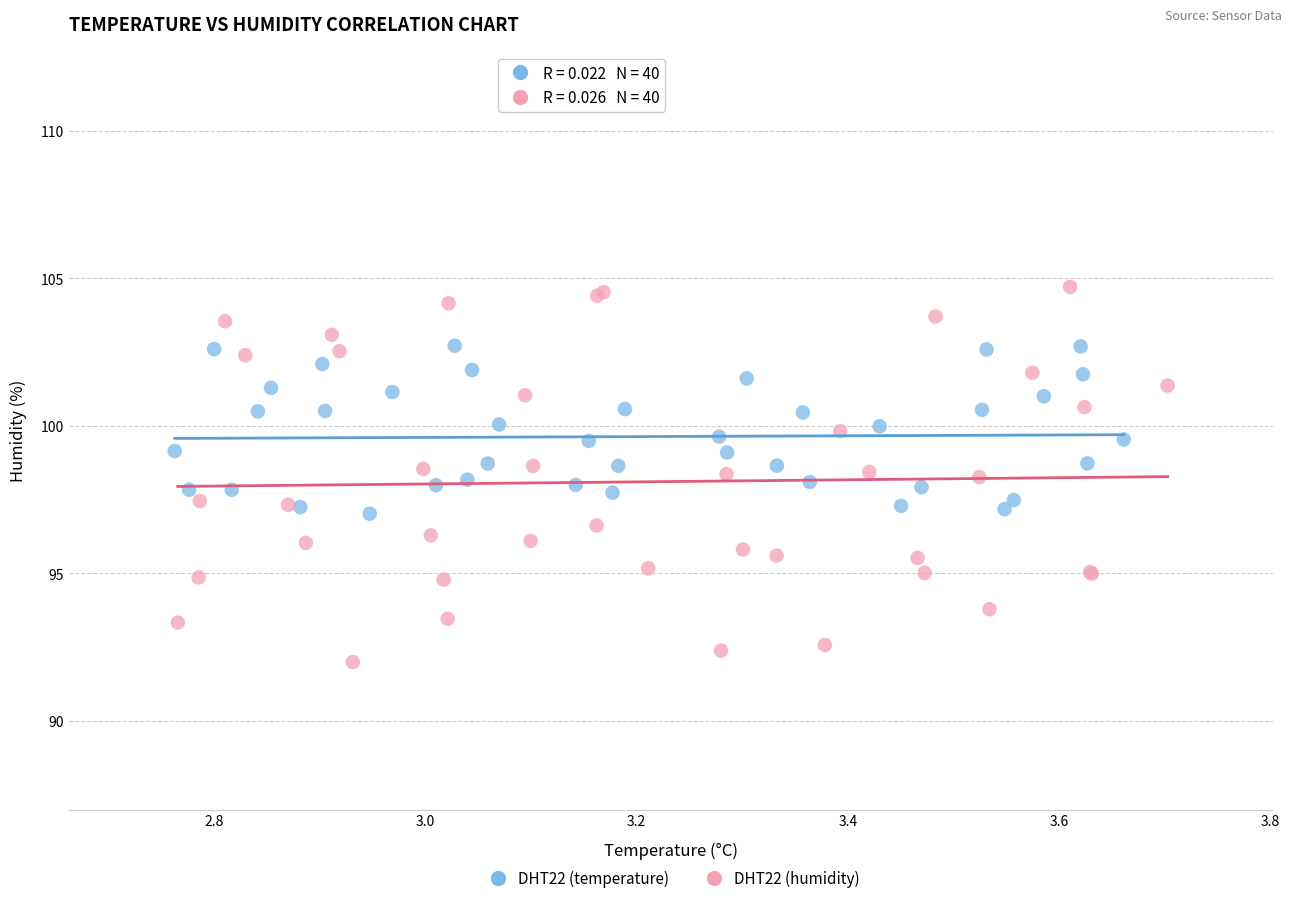

Which series reaches the minimum Y coordinate?

DHT22 (humidity)